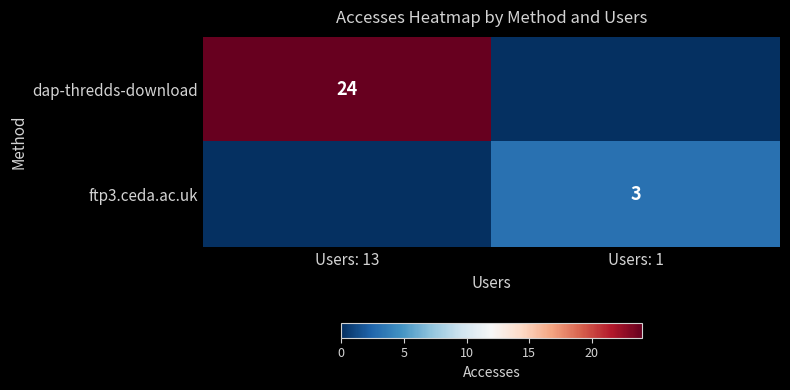

The dap-thredds-download series shows 24 at Users: 13. True or false?

True